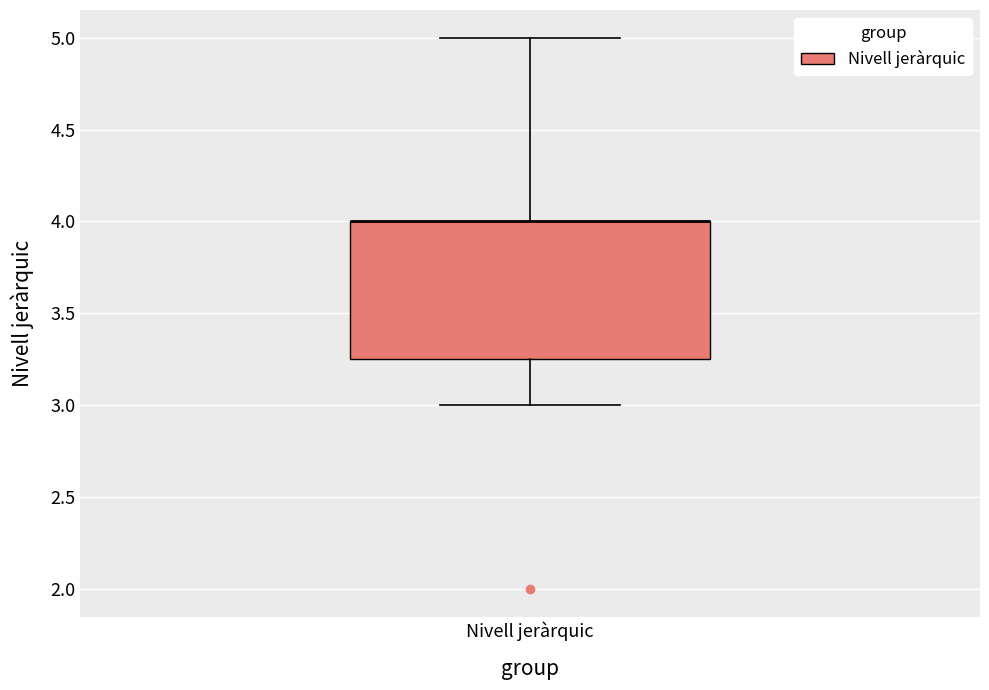

Transcribe this box plot: give where the median line is, the range the box spans, and where the two whiskers end, as read against the y-axis. The values are not printed on the chart, so give them approximately, as read against the axis.

median 4.00 (drawn on the box's upper edge), box 3.25 to 4.00, whiskers 3.00 to 5.00